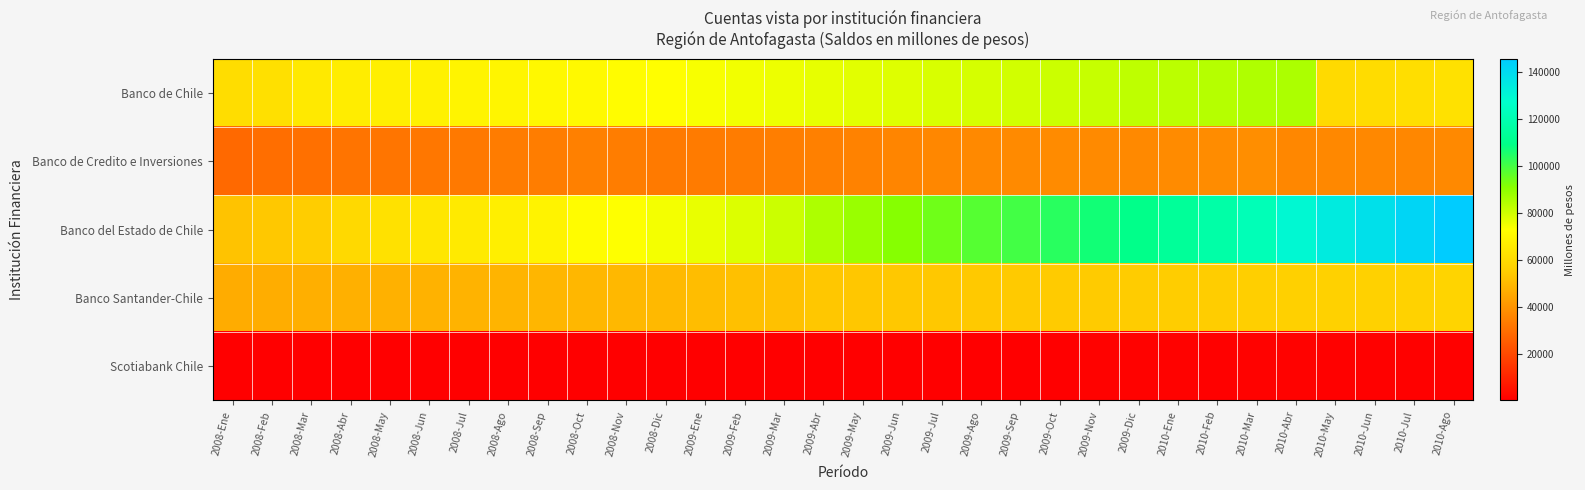

Which has a higher value, 2008-Nov or 2009-May?

2009-May